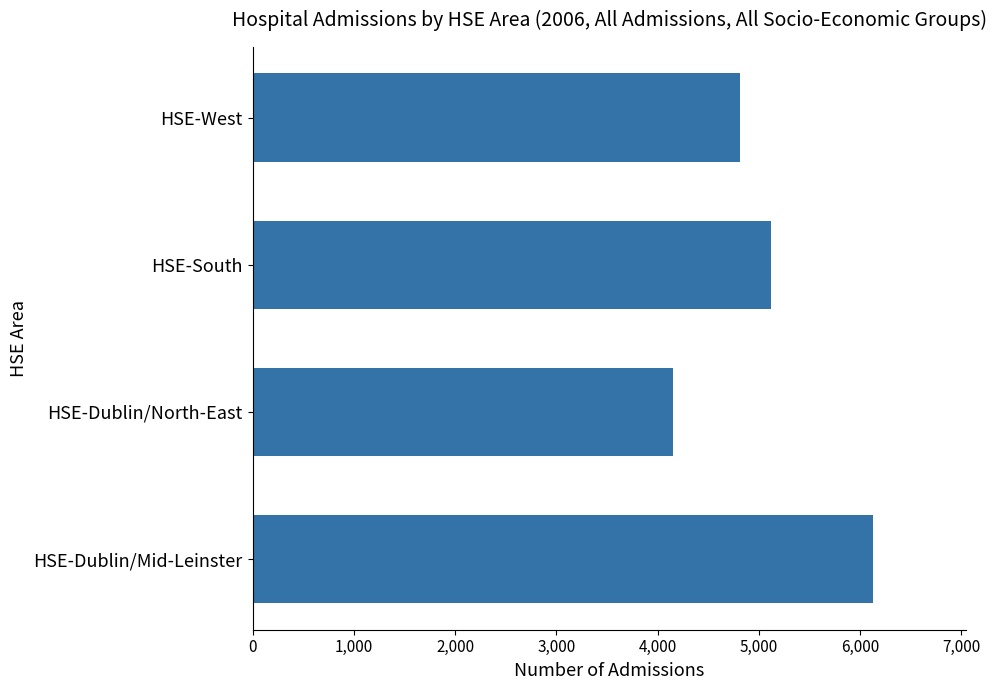

What is the ratio of the value at HSE-Dublin/Mid-Leinster to the value at HSE-South?

1.2